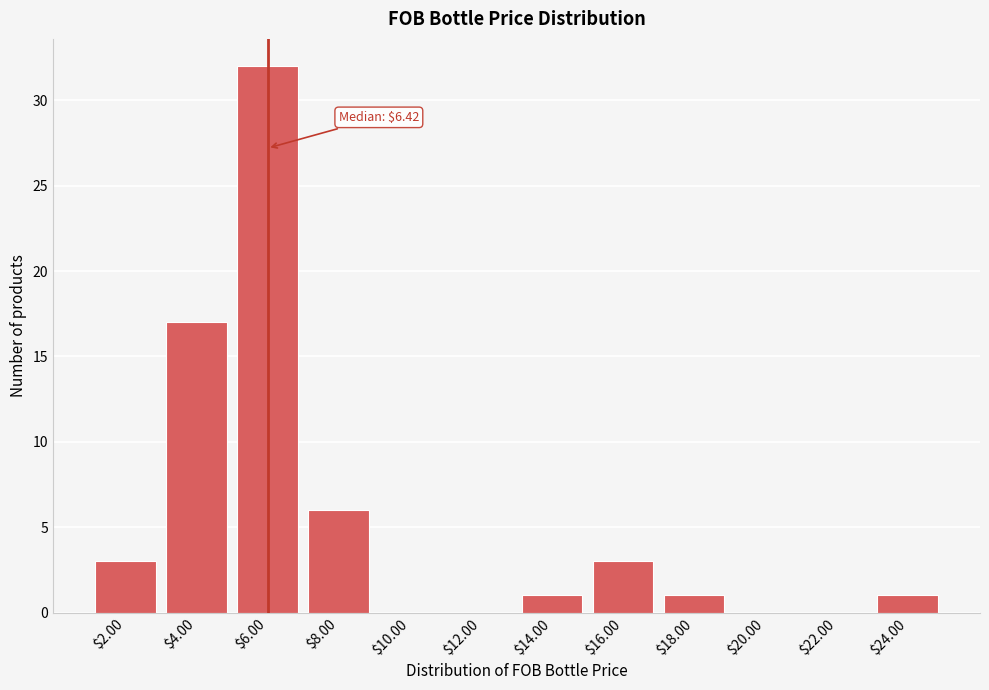

What is the greatest value displayed?

32